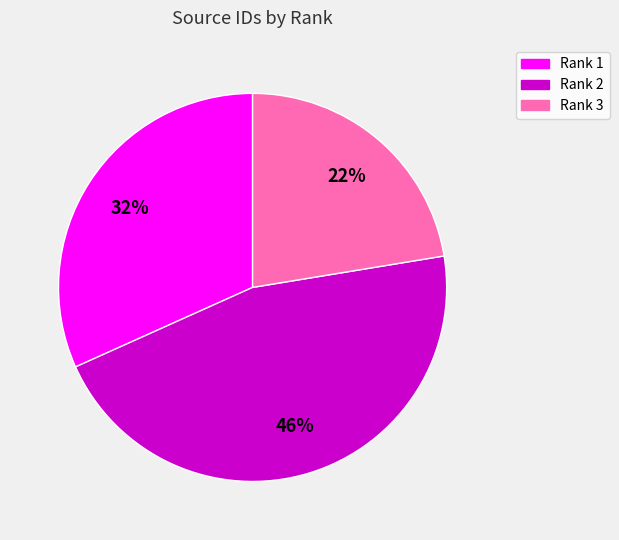

Does Rank 2 represent more than half of the total?

No